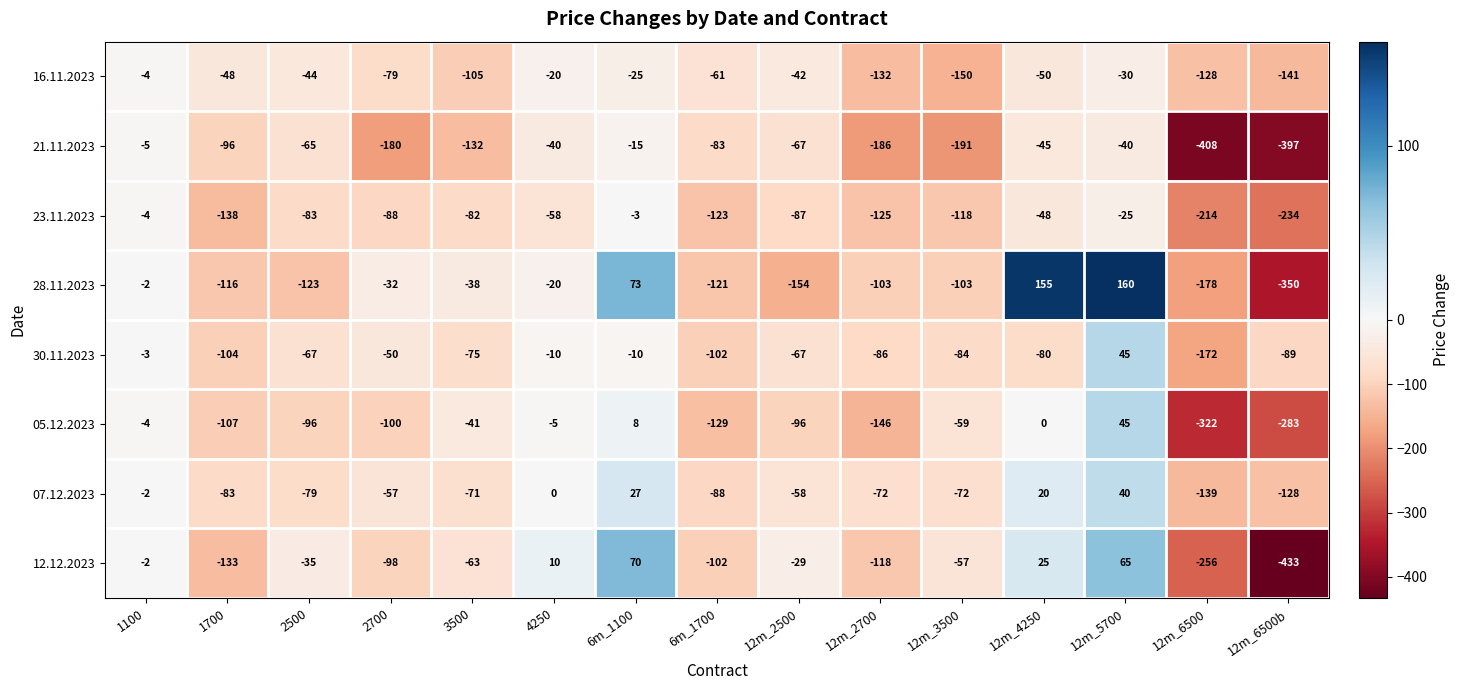

What is the sum of the 07.12.2023 values at 12m_3500 and 12m_4250?

-52